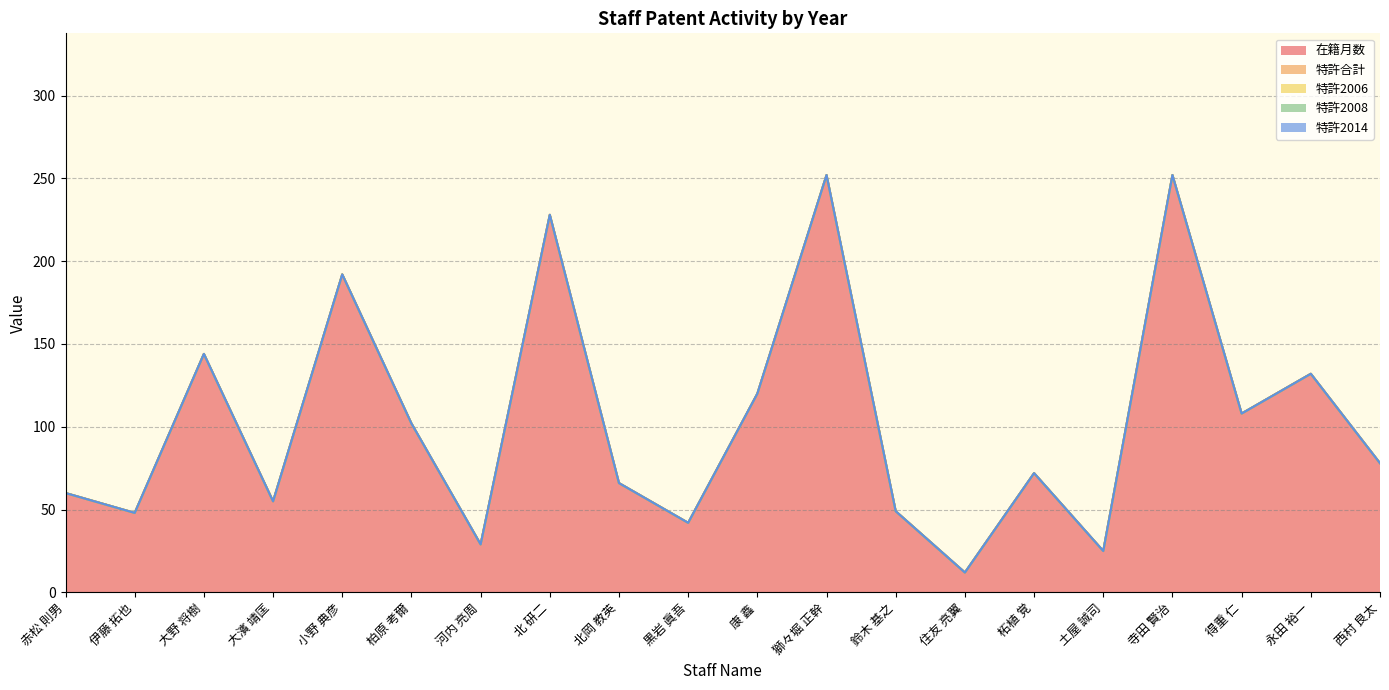

Reading left to right, what are all the values shown in this chart?

在籍月数: 60	48	144	55	192	102	29	228	66	42	120	252	49	12	72	25	252	108	132	78
特許合計: 0	0	0	0	0	0	0	0	0	0	0	0	0	0	0	0	0	0	0	0
特許2006: 0	0	0	0	0	0	0	0	0	0	0	0	0	0	0	0	0	0	0	0
特許2008: 0	0	0	0	0	0	0	0	0	0	0	0	0	0	0	0	0	0	0	0
特許2014: 0	0	0	0	0	0	0	0	0	0	0	0	0	0	0	0	0	0	0	0